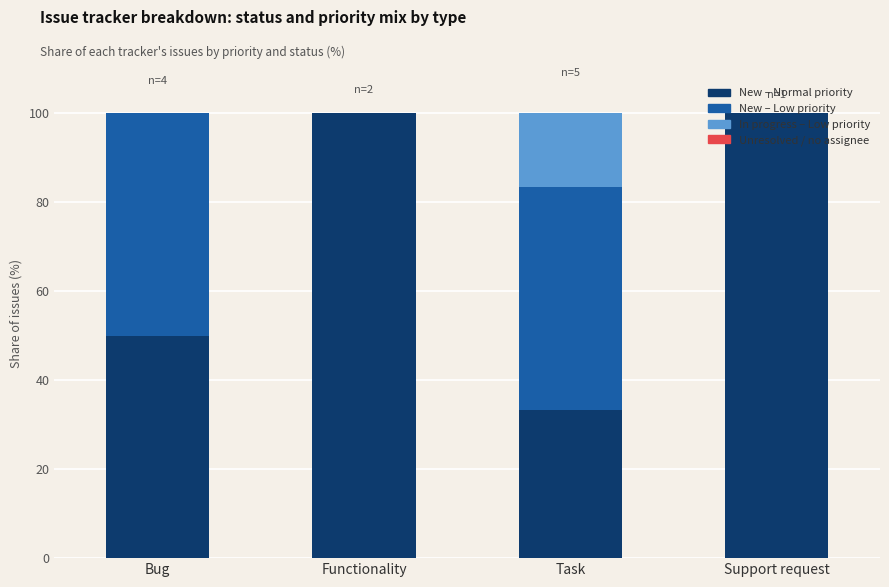

What is the maximum value for New – Normal priority?

100.0